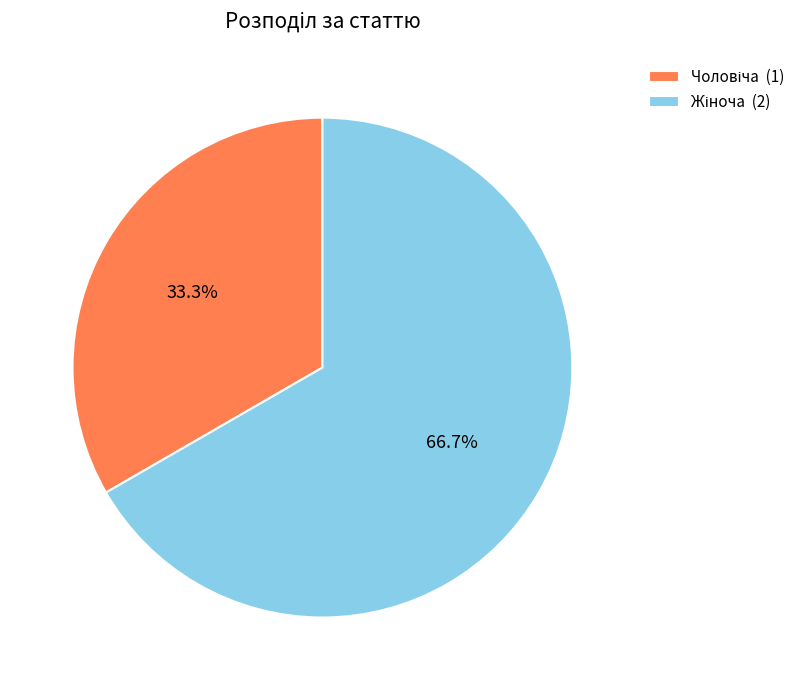

To the nearest percent, what is the average slice percentage?

50%